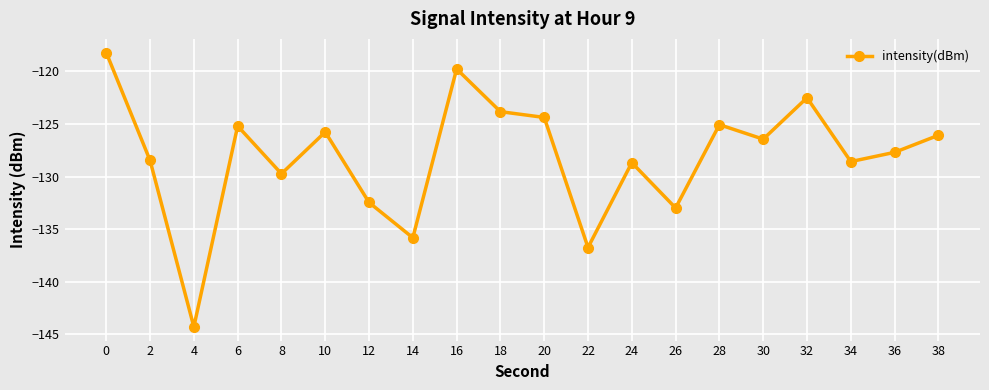

At which category does the data reach its first local valley?

4